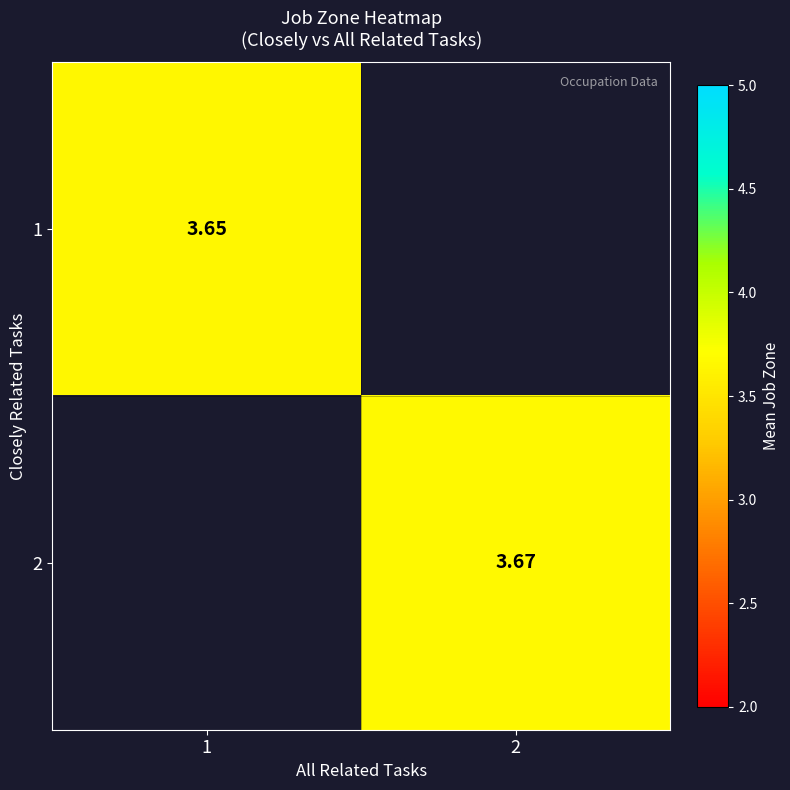

At 1, list the series in order from smallest to largest.

1, 2